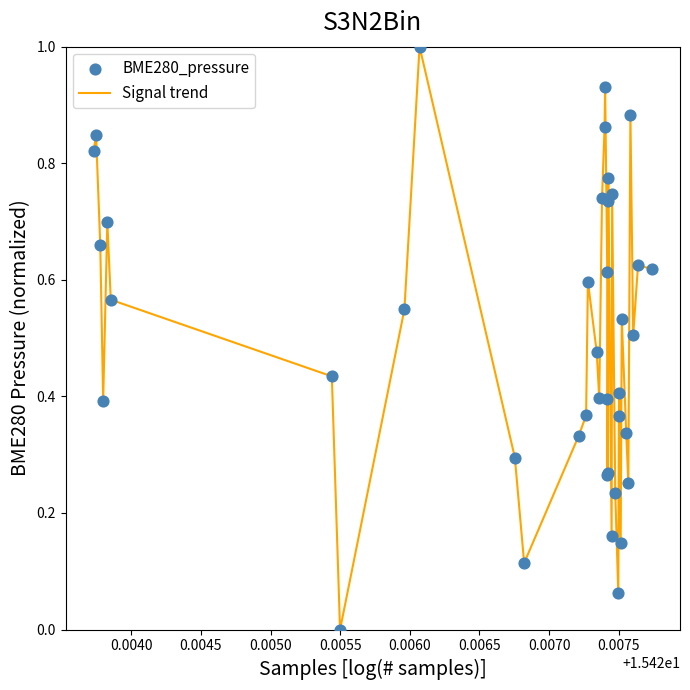

What is the greatest value displayed?

1.0